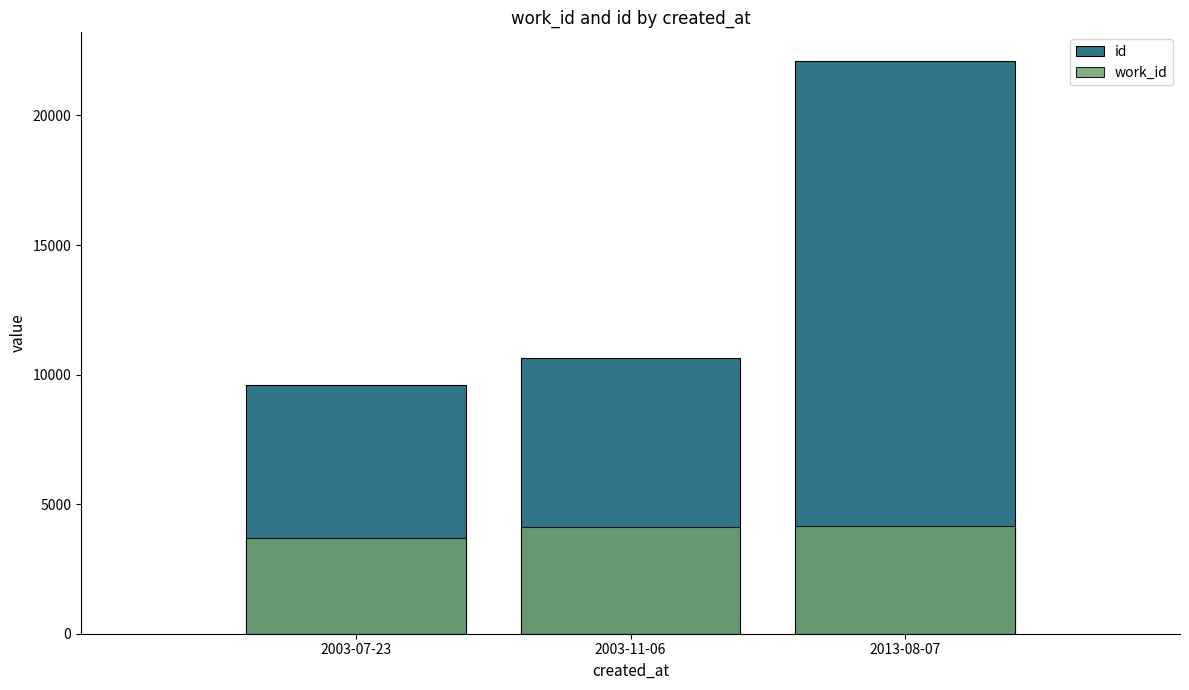

The work_id series shows 4136 at 2003-11-06. True or false?

True